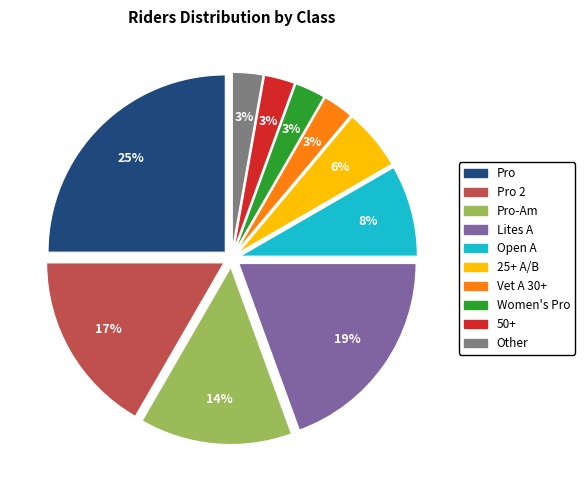

To the nearest percent, what is the difference between the largest and smallest slice percentages?

22%